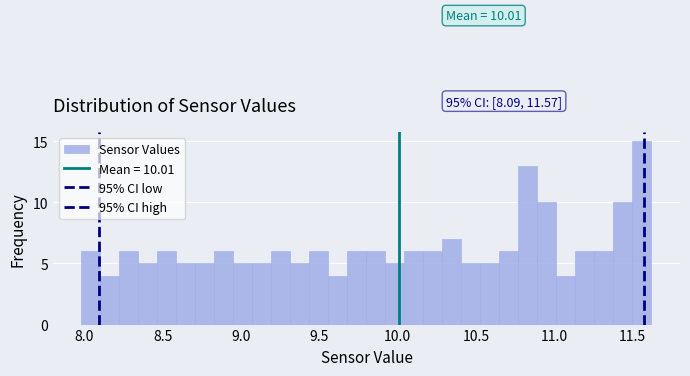

Around what value on the x-axis is the tallest bar? Give the approximate position of its centre, as read against the axis.

11.55